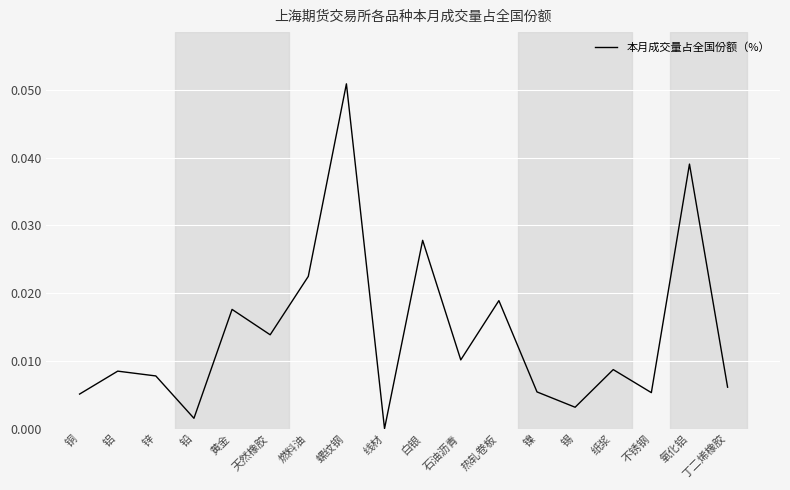

Where is the first local minimum?

铅